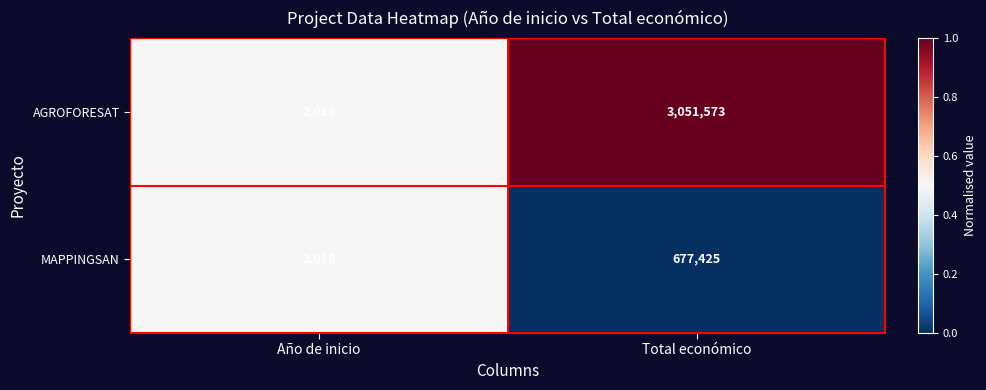

At which label is MAPPINGSAN closest to 339721?

Año de inicio